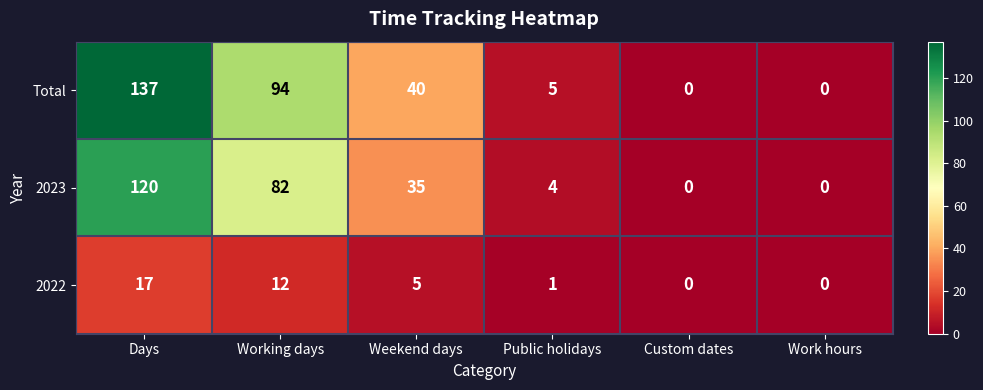

At which category does the chart reach its peak across all series?

Days